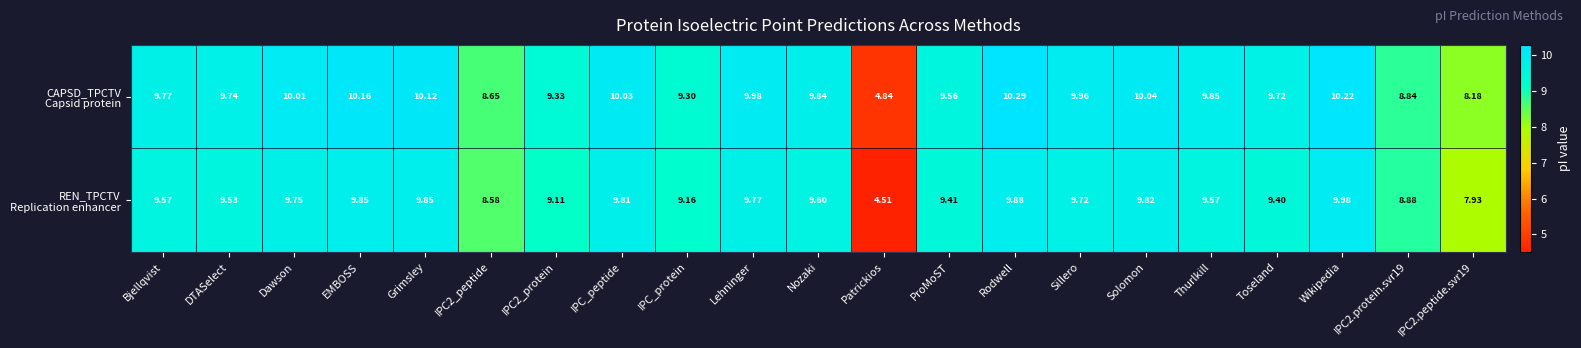

Which category has the lowest value across all series?

Patrickios